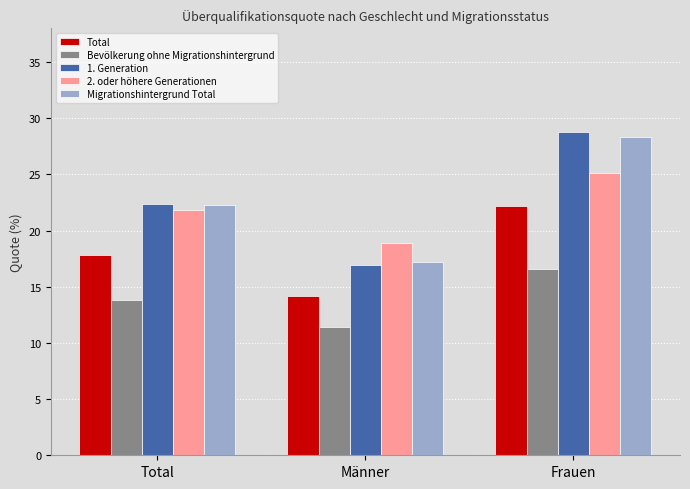

Rank the series by their maximum value, from highest to lowest.

1. Generation, Migrationshintergrund Total, 2. oder höhere Generationen, Total, Bevölkerung ohne Migrationshintergrund